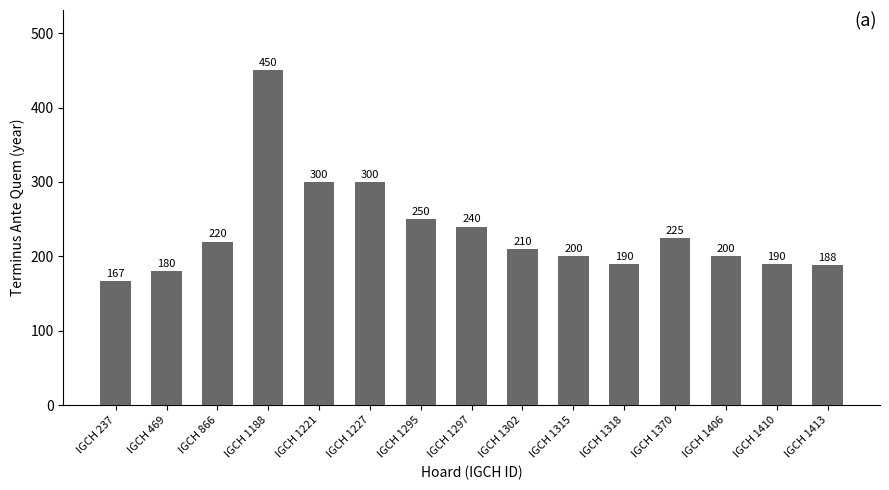

What is the change in value from IGCH 1188 to IGCH 1370?

-225